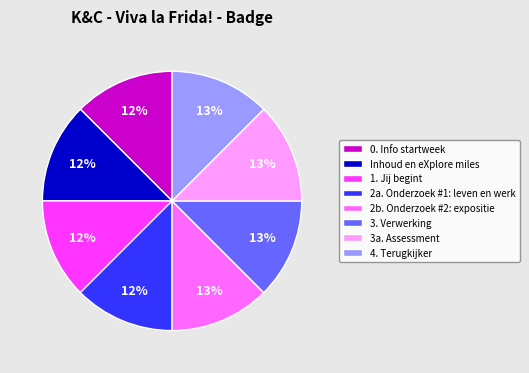

What percentage is the 2a. Onderzoek #1: leven en werk slice, to the nearest percent?

12%